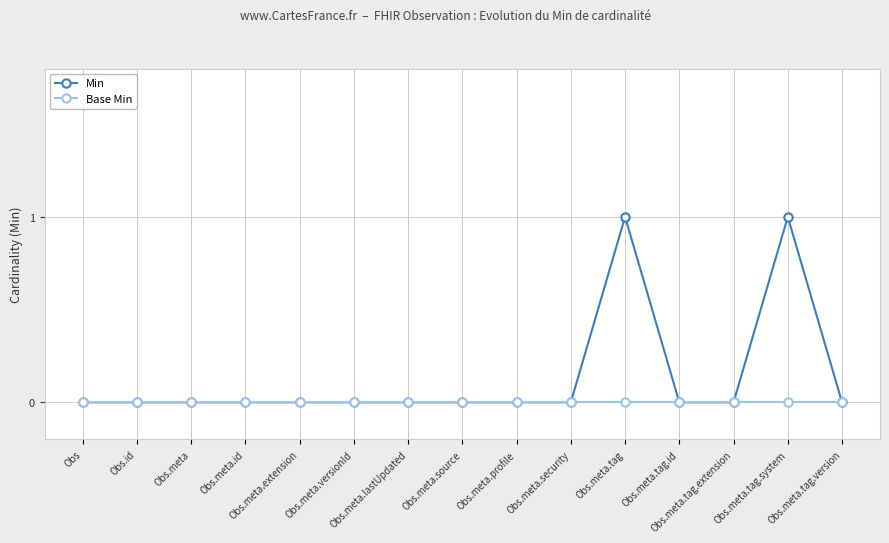

How many lines are shown in the chart?

2